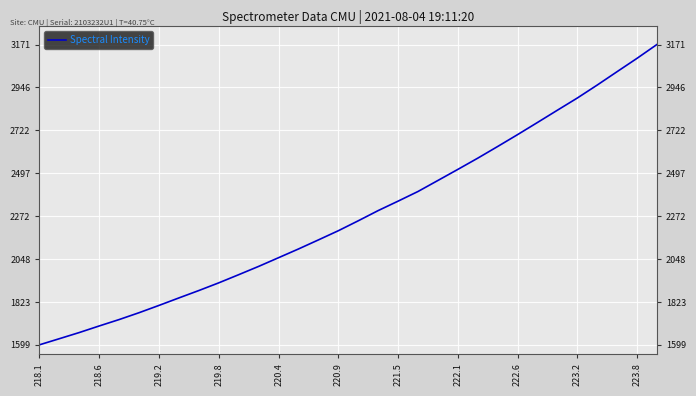

Count the number of values greater than 2248.

16